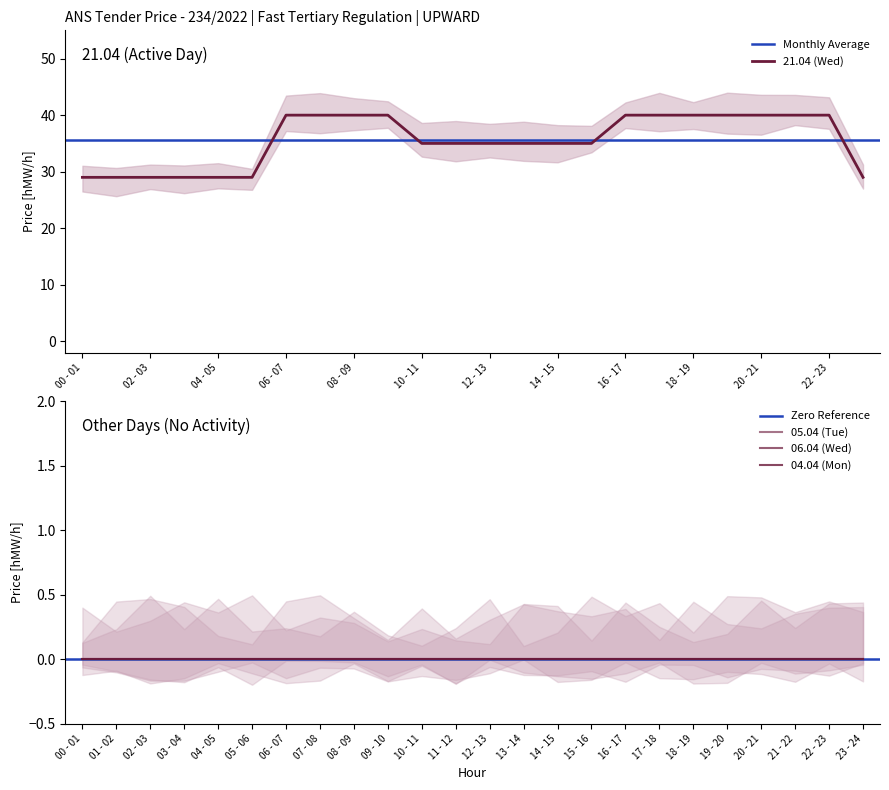

What is the label of the 3rd point from the right?

21 - 22